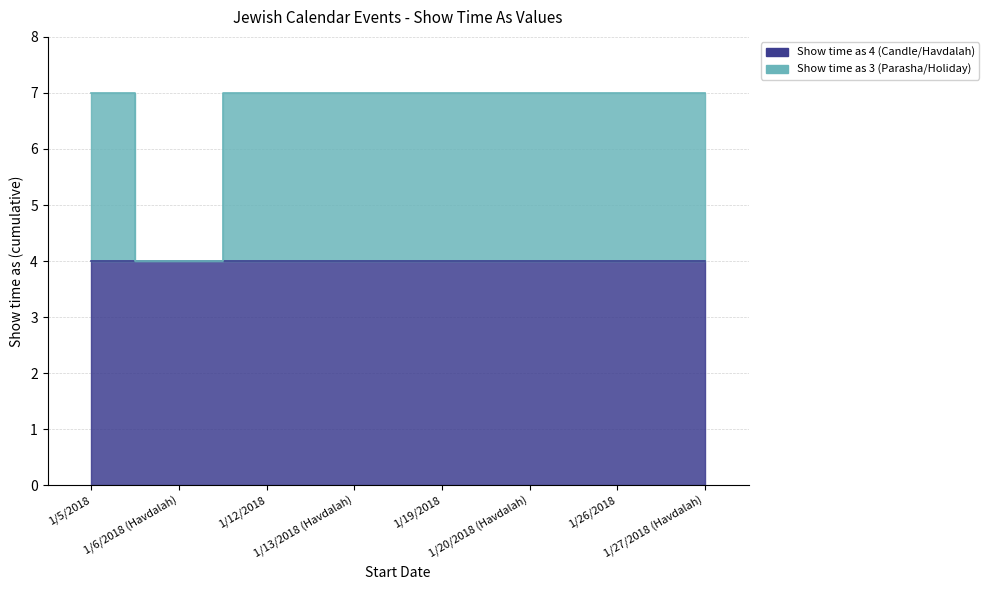

What is the minimum value shown in the chart?

4